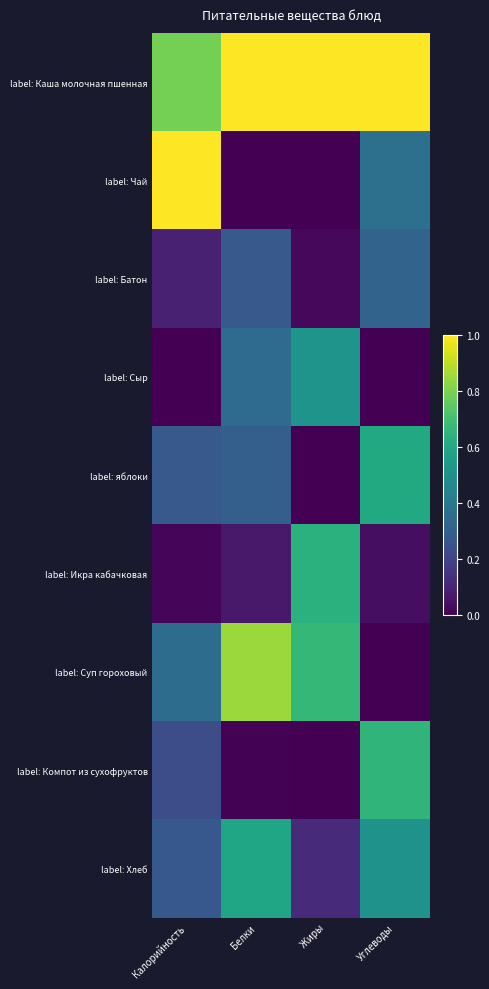

What is the total value across all series at Углеводы?

3.5